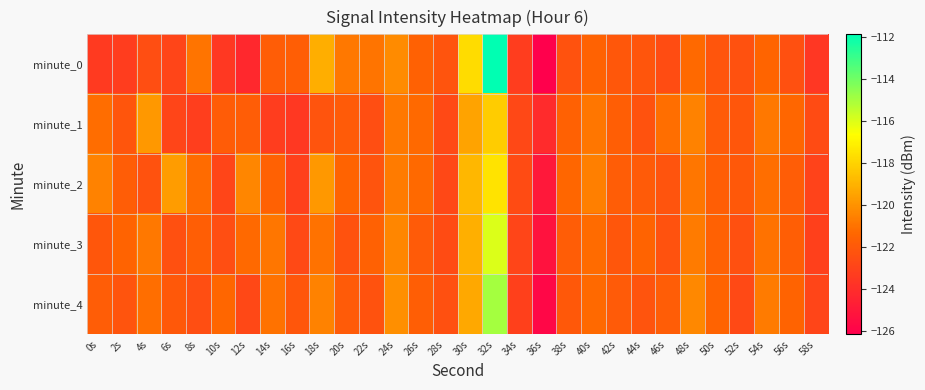

How many series are shown in this chart?

5